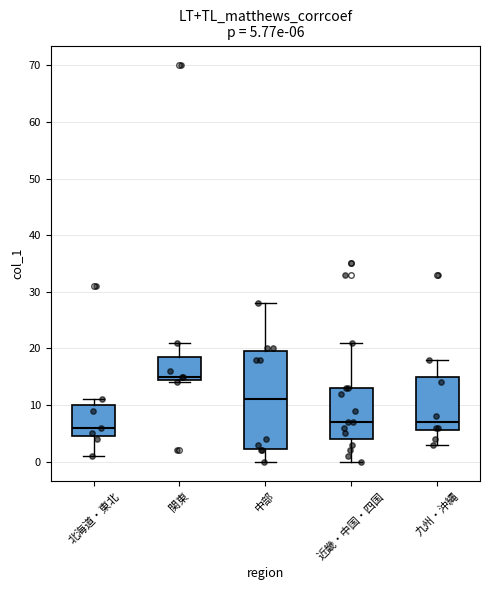

Which box is the tallest, from its lower edge to its upper edge?

中部